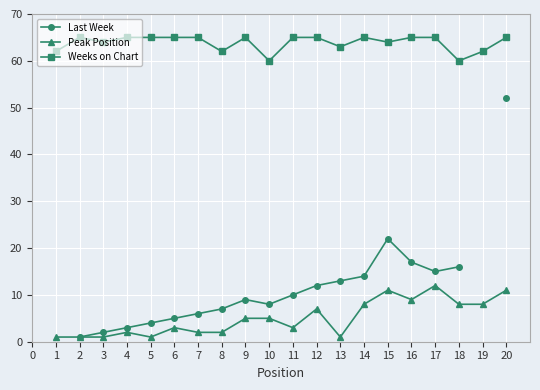

True or false: Weeks on Chart and Peak Position cross at least once.

False